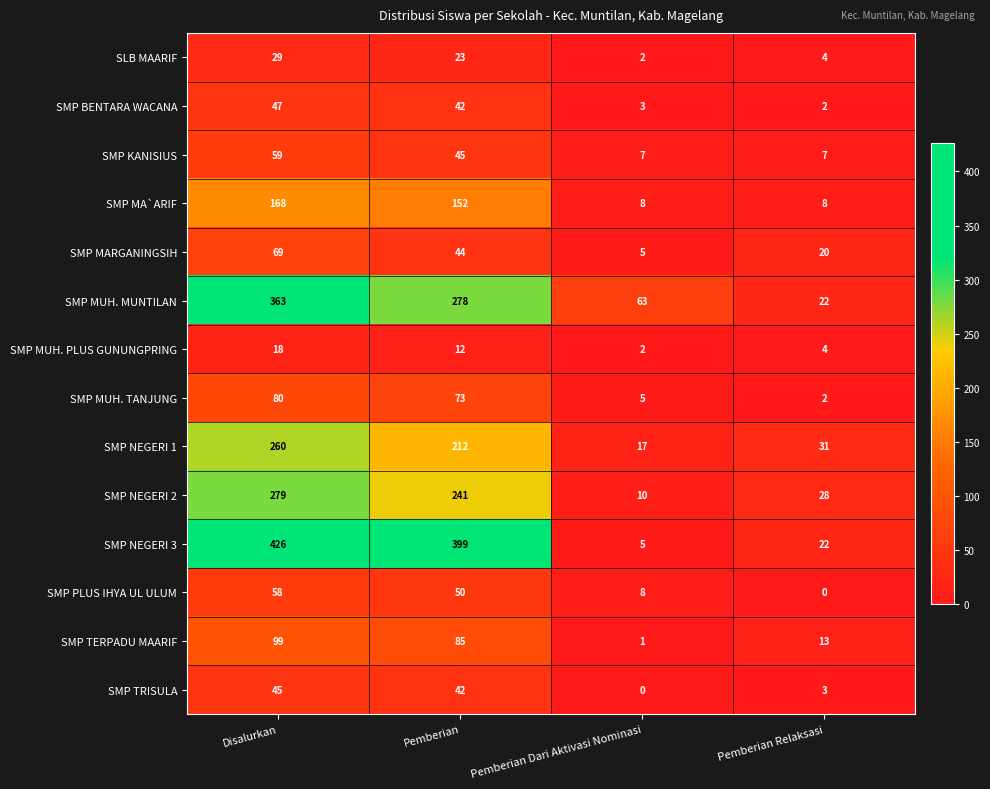

What is the difference between the maximum and minimum values in the SMP MUH. TANJUNG series?

78